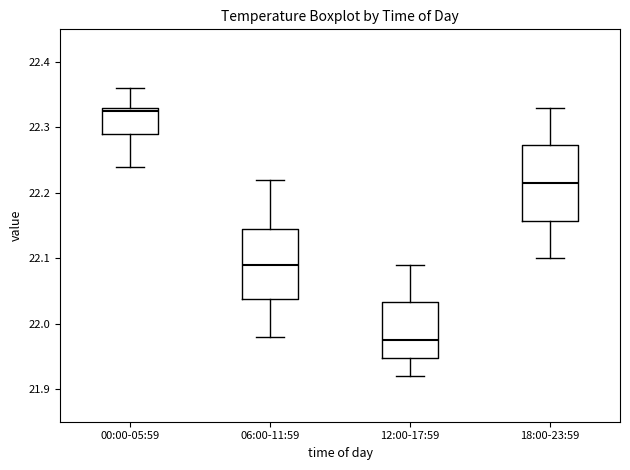

Reading left to right, transcribe this box plot: for each box, give where its median line is, the range the box spans, and where its two whiskers end, as read against the y-axis. The values are not printed on the chart, so give them approximately, as read against the axis.

00:00-05:59: median 22.33 (just below the box's upper edge), box 22.29 to 22.33, whiskers 22.24 to 22.36
06:00-11:59: median 22.09, box 22.04 to 22.15, whiskers 21.98 to 22.22
12:00-17:59: median 21.98, box 21.95 to 22.03, whiskers 21.92 to 22.09
18:00-23:59: median 22.22, box 22.16 to 22.27, whiskers 22.10 to 22.33